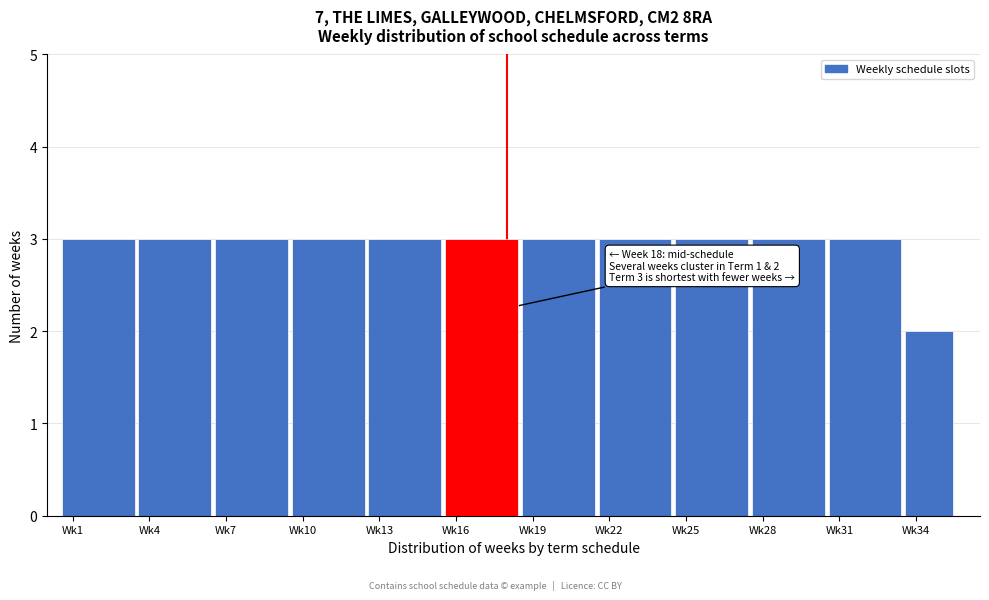

Reading right to left, transcribe all the data shown in this chart.

2	3	3	3	3	3	3	3	3	3	3	3